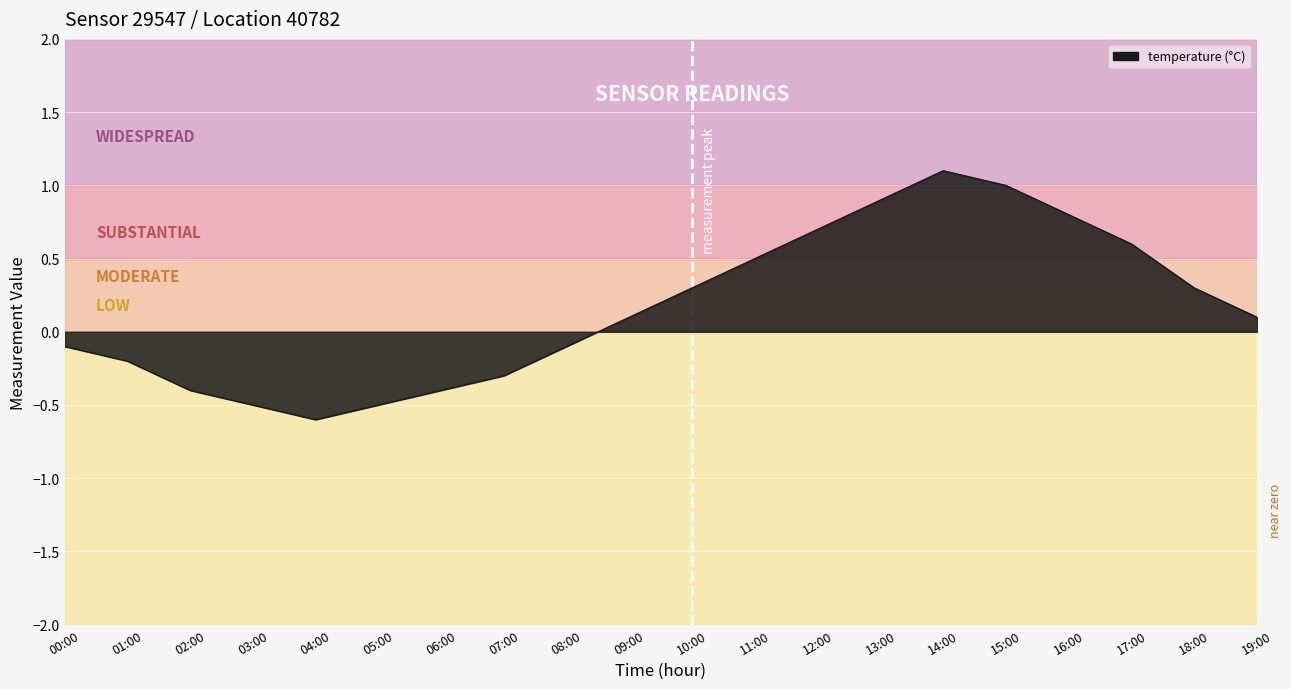

True or false: the data shows 0.3 at 13:00.

False